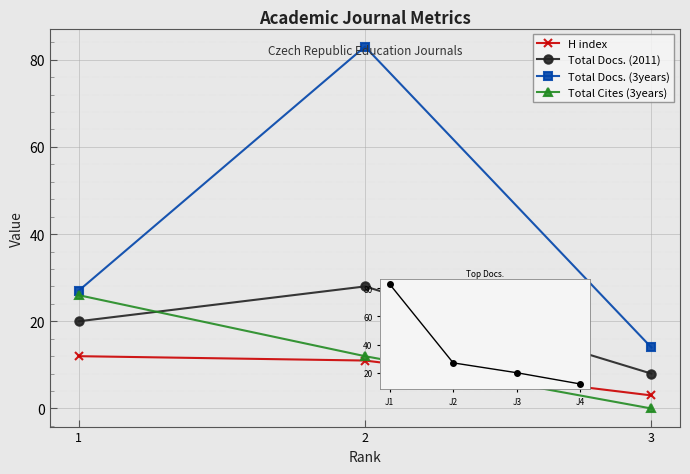

At which label does Total Cites (3years) reach its peak?

1